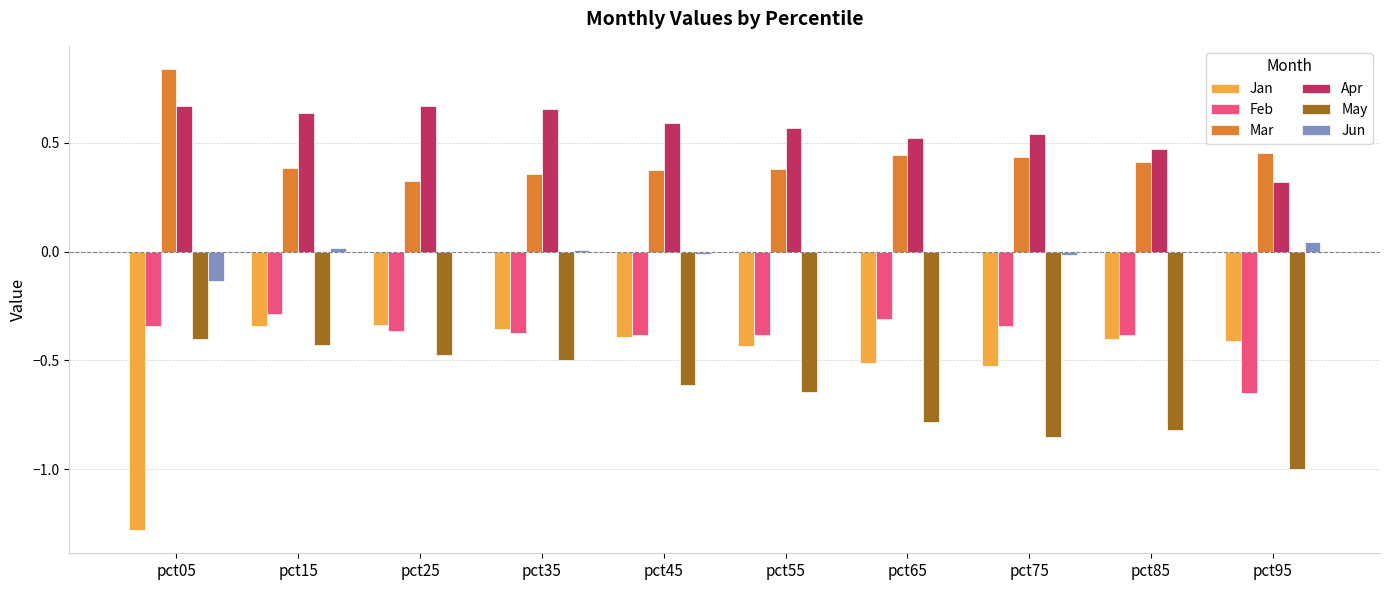

At which category does the chart reach its peak across all series?

pct05